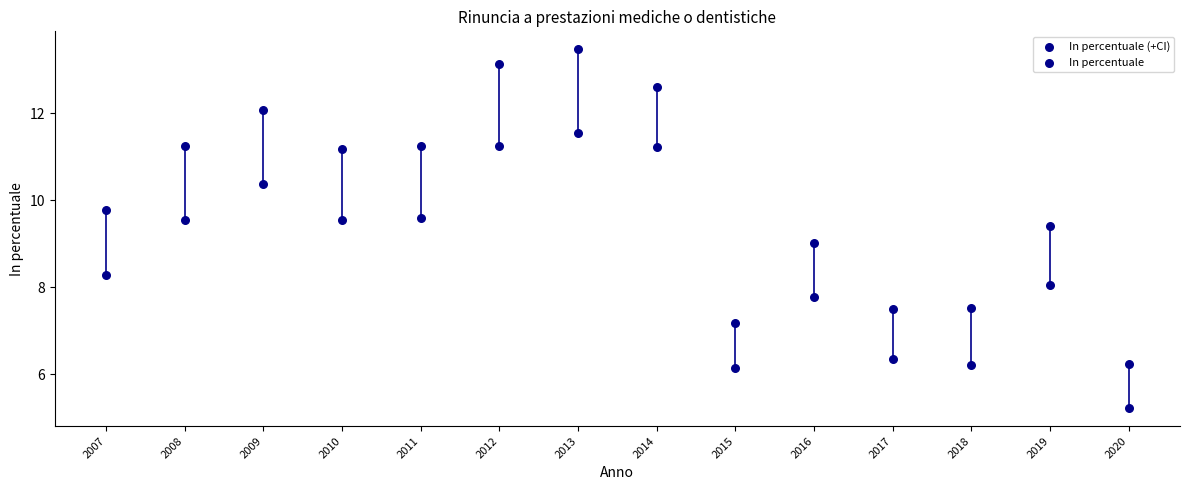

How many data points are displayed?

28